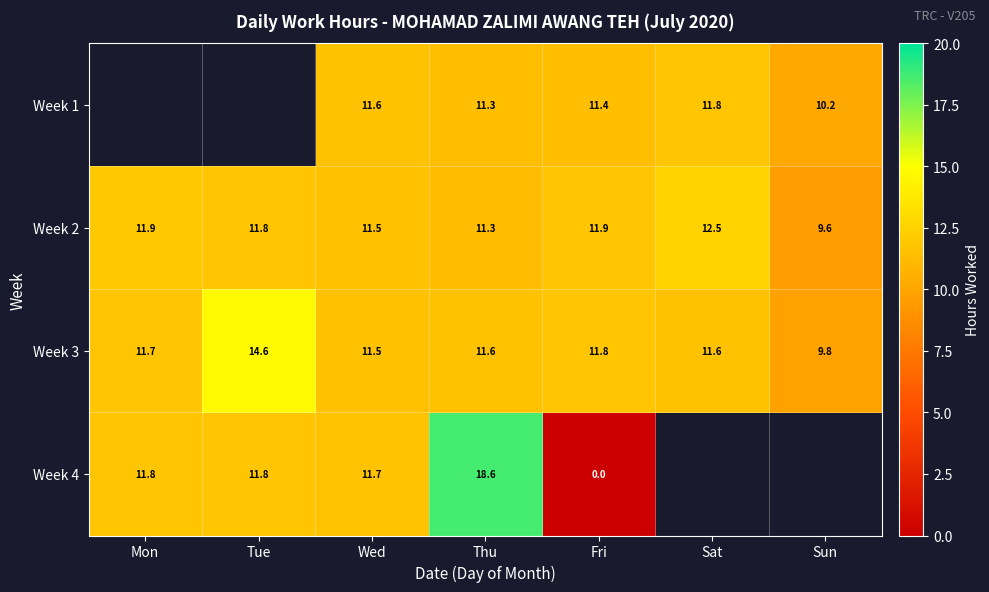

Which series changed the most between Wed and Thu?

Week 4